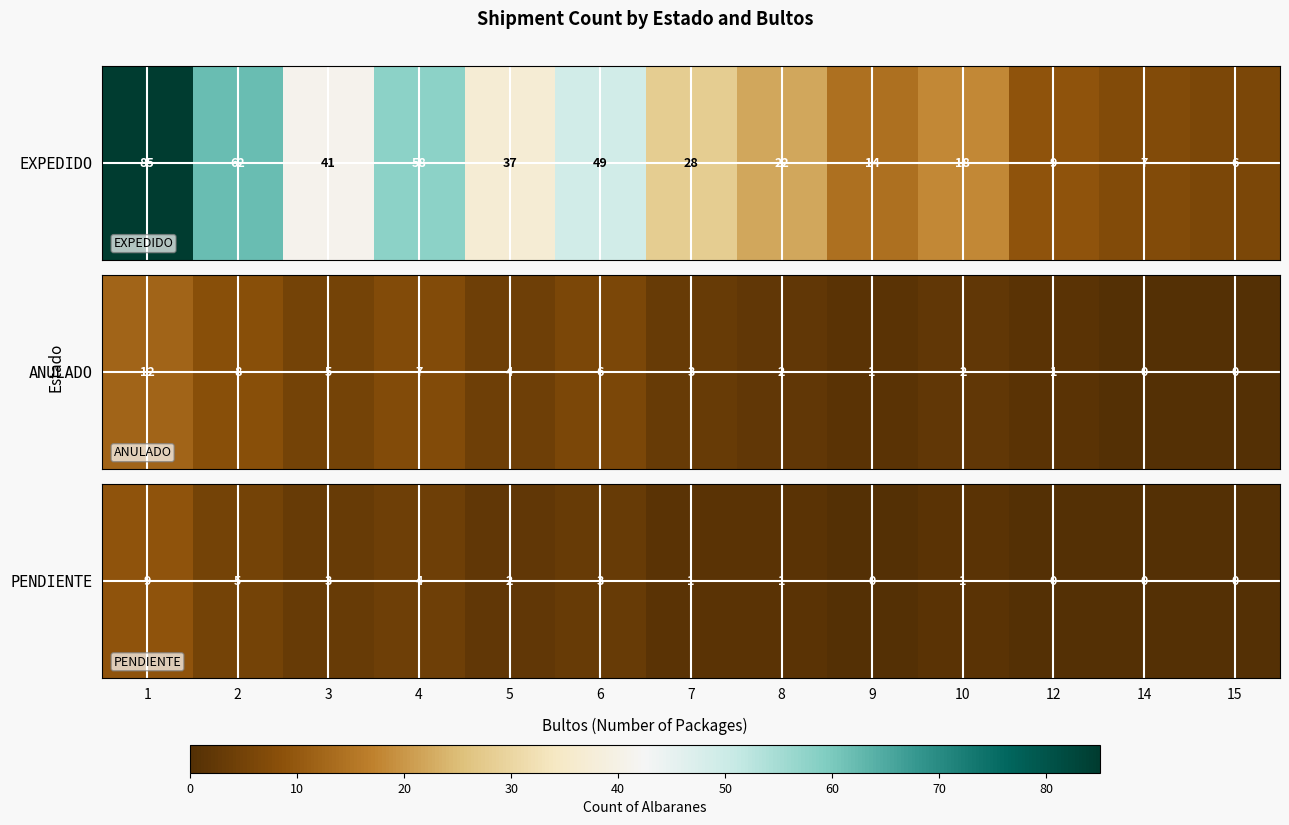

List the labels in order of value, smallest first.

9, 12, 14, 15, 7, 8, 10, 5, 3, 6, 4, 2, 1